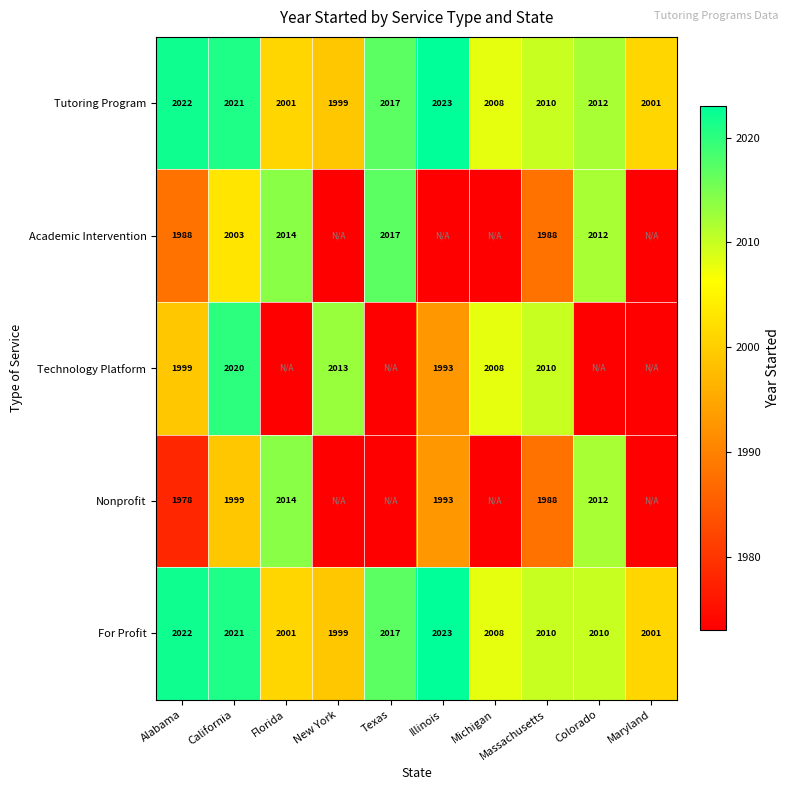

How many values in the For Profit series are below 2010?

4